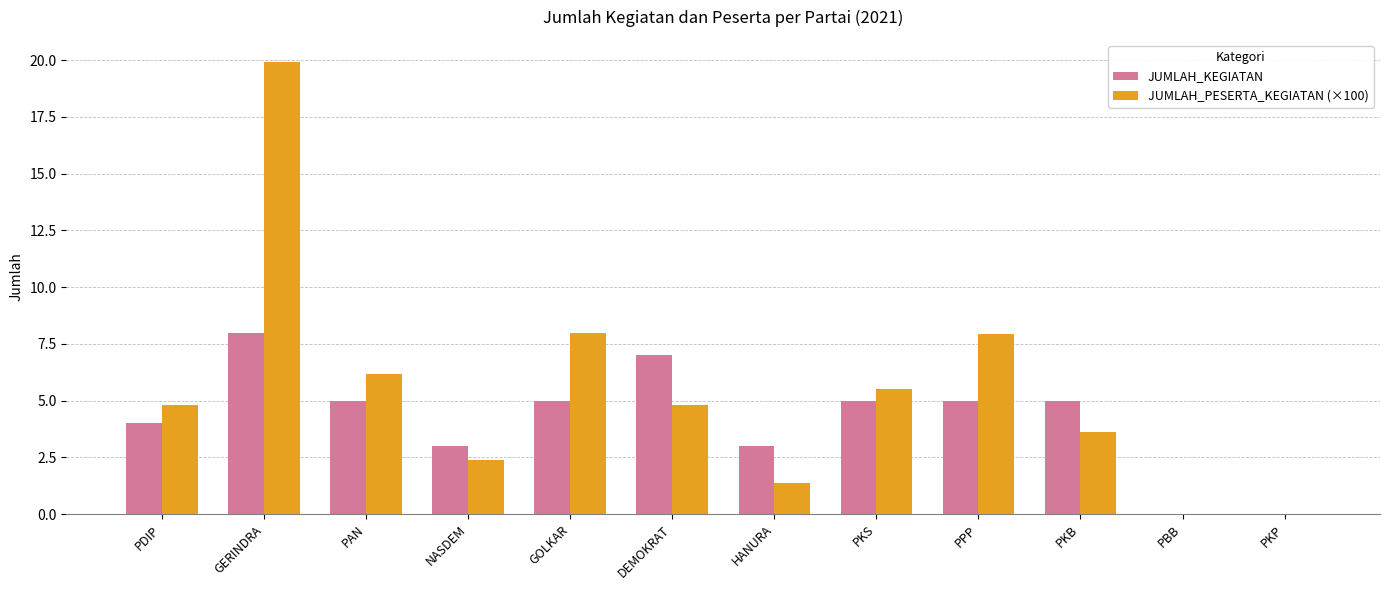

Is the value of JUMLAH_KEGIATAN at PKB greater than the value of JUMLAH_PESERTA_KEGIATAN (×100) at GOLKAR?

No